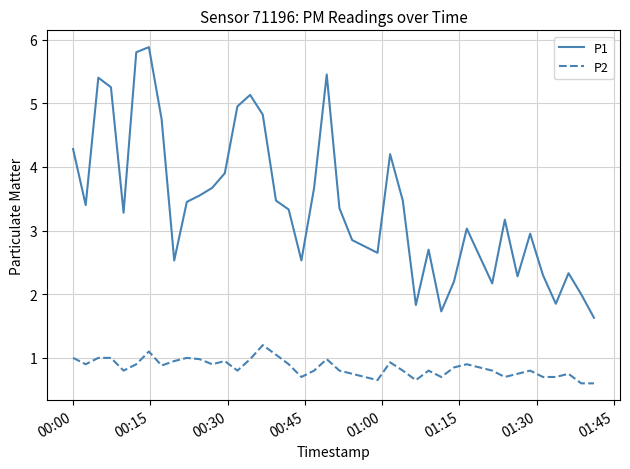

List the series in order of their peak value, lowest first.

P2, P1